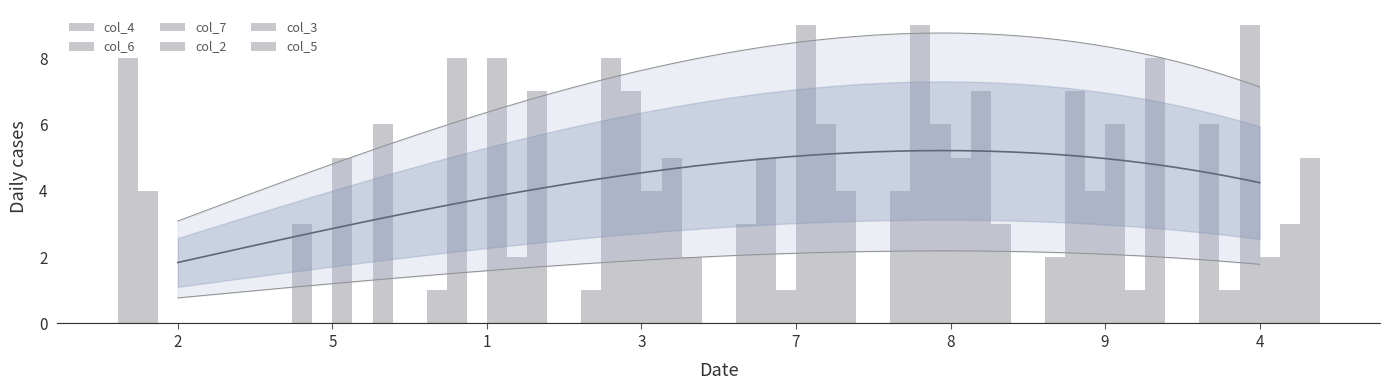

How many col_7 values are between 0 and 7?

7